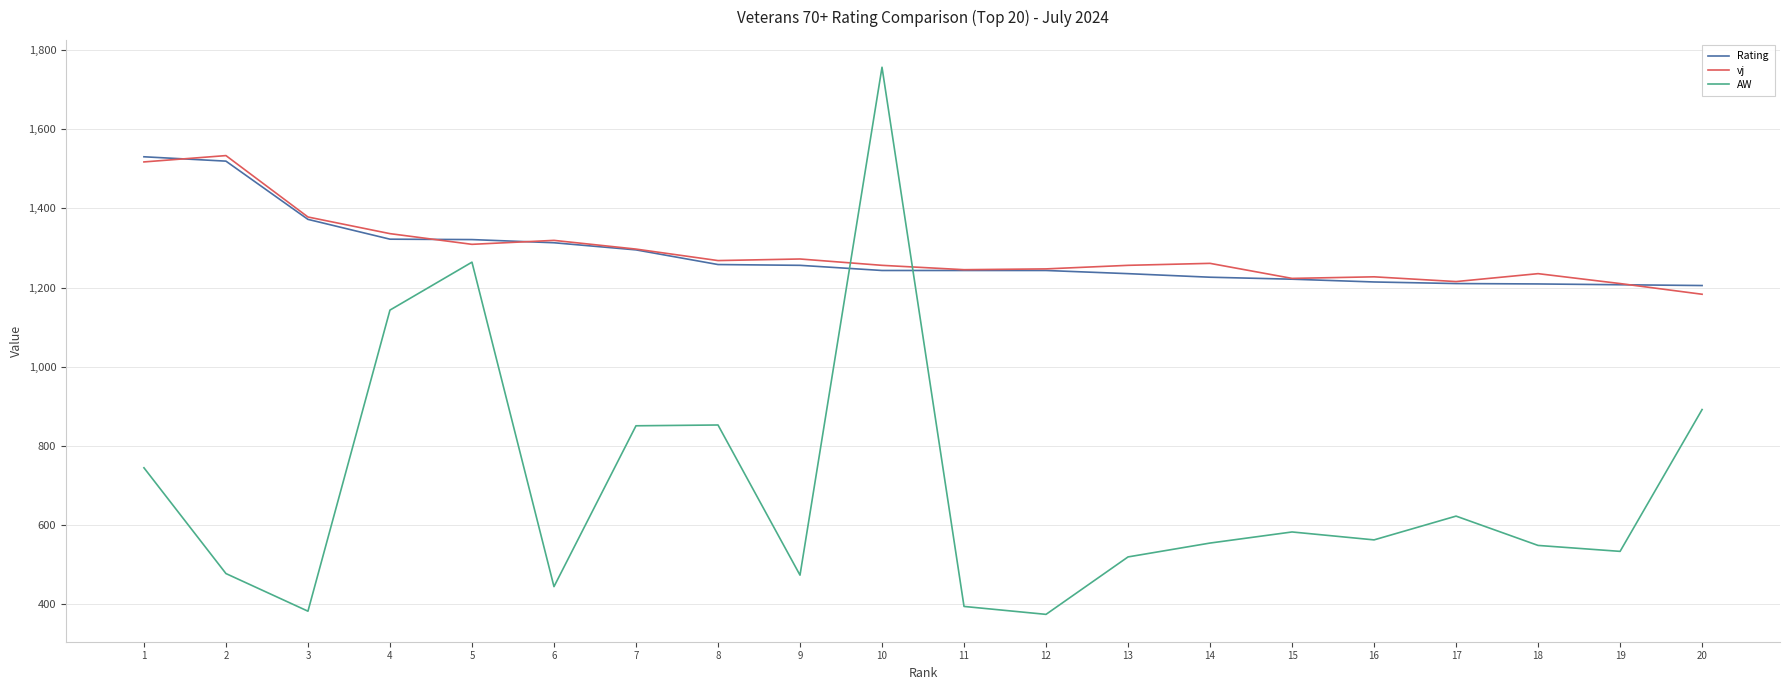

How many lines are shown in the chart?

3